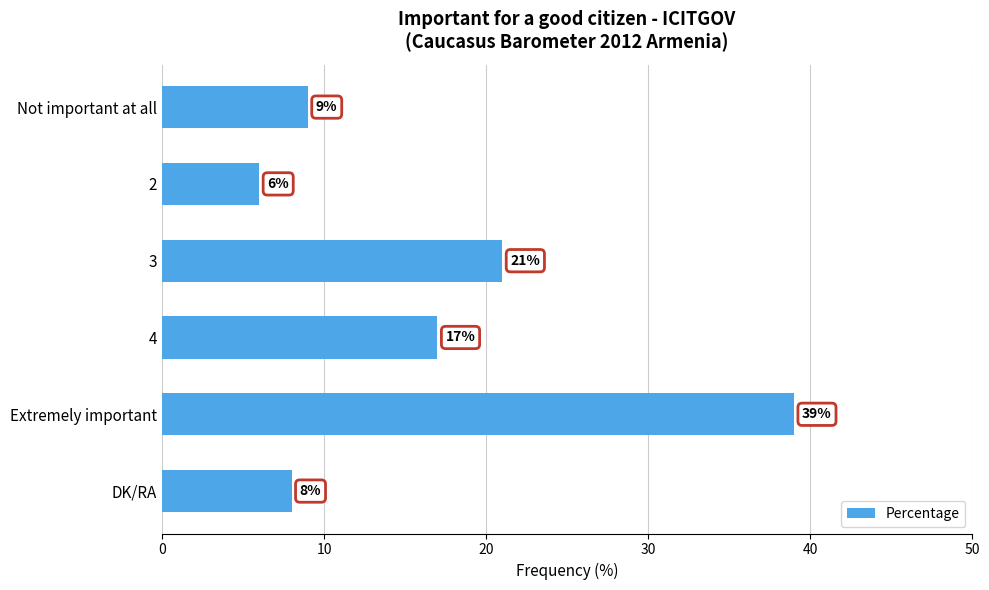

How many distinct data groups are displayed?

1